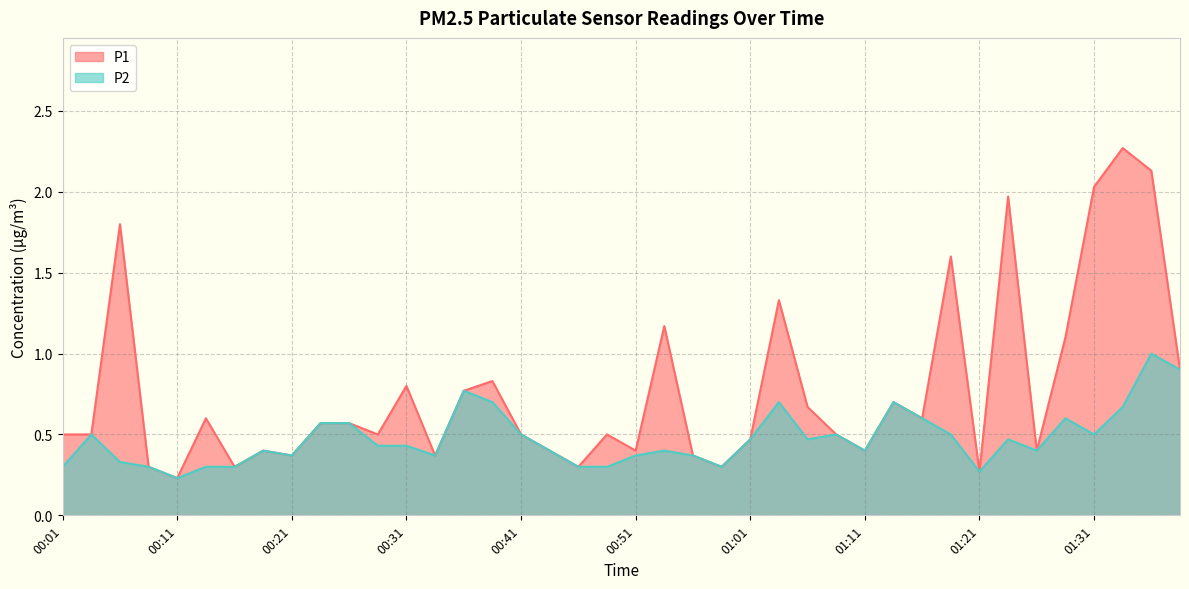

What is the label of the 4th point from the left?

00:09